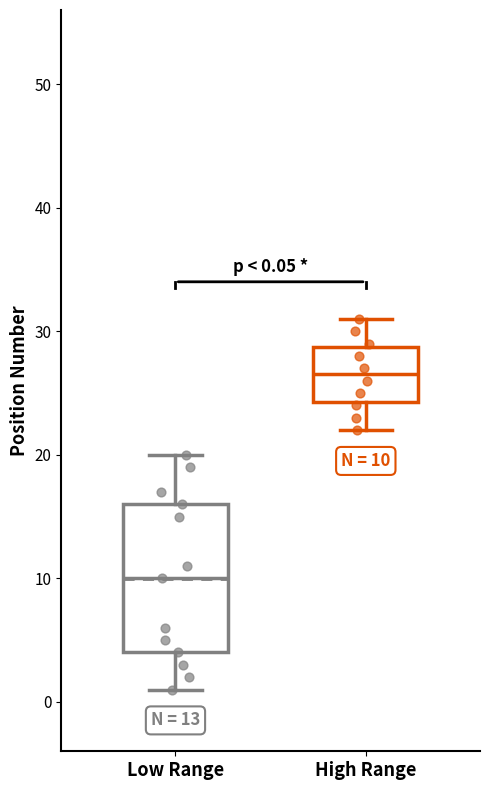

Comparing the boxes themselves (not the whiskers), which one is the tallest?

Low Range